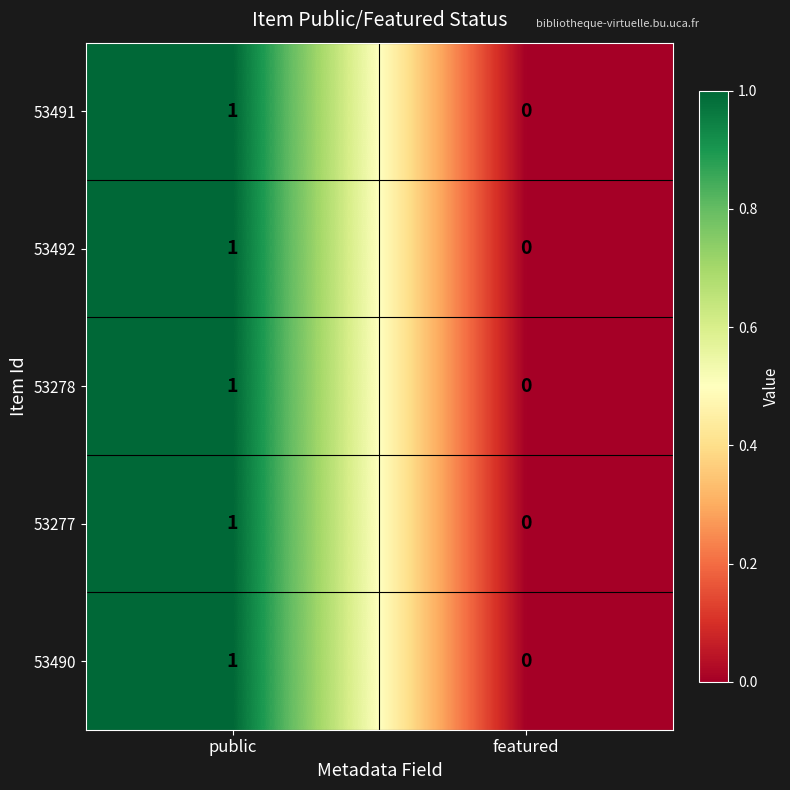

Where is 53491 nearest to the value 0?

featured